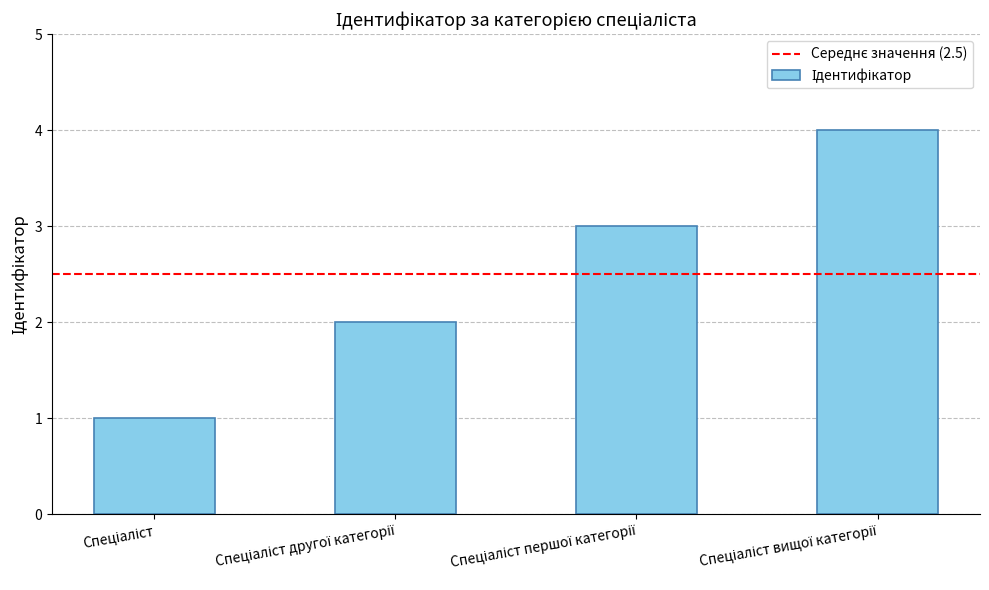

Reading left to right, transcribe all the data shown in this chart.

1	2	3	4